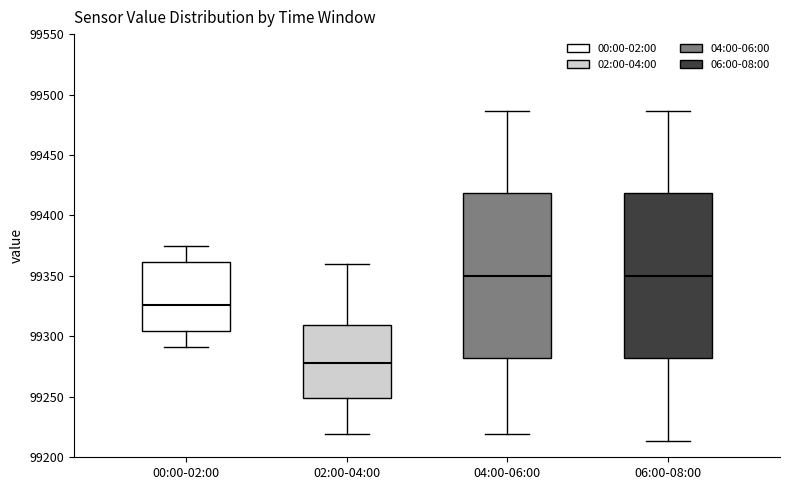

Reading left to right, read every box against the y-axis: the position of its median line, the range the box covers, and the ends of its whiskers. The values are not printed on the chart, so give them approximately, as read against the axis.

00:00-02:00: median 99325, box 99305 to 99360, whiskers 99290 to 99375
02:00-04:00: median 99280, box 99250 to 99310, whiskers 99220 to 99360
04:00-06:00: median 99350, box 99280 to 99420, whiskers 99220 to 99485
06:00-08:00: median 99350, box 99280 to 99420, whiskers 99215 to 99485